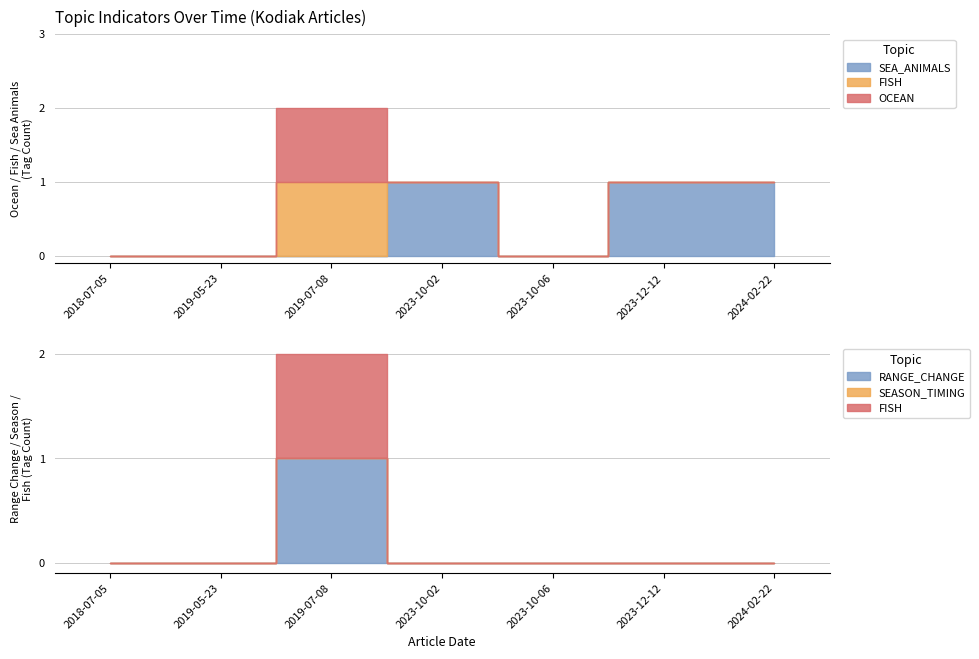

True or false: RANGE_CHANGE and OCEAN cross at least once.

False